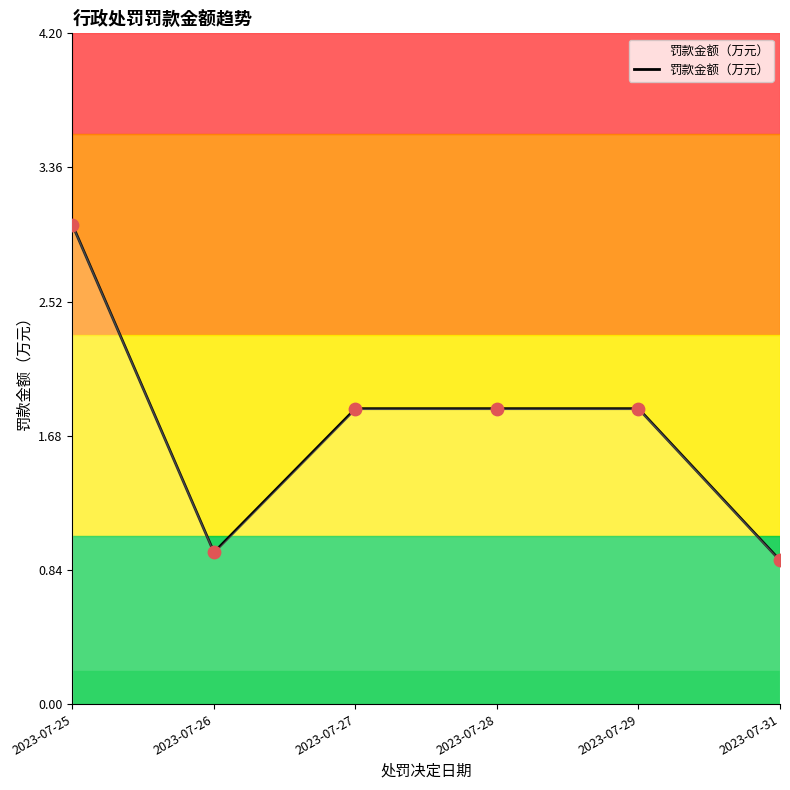

Approximately how many times larger is the value at 2023-07-27 compared to 2023-07-28?

1.0